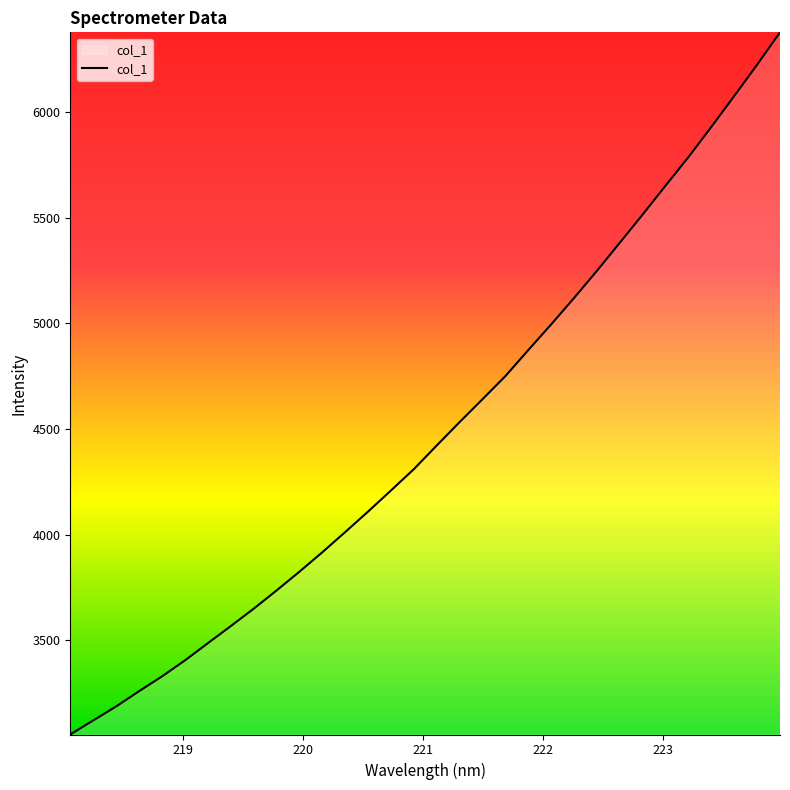

What is the maximum value shown in the chart?

6376.3